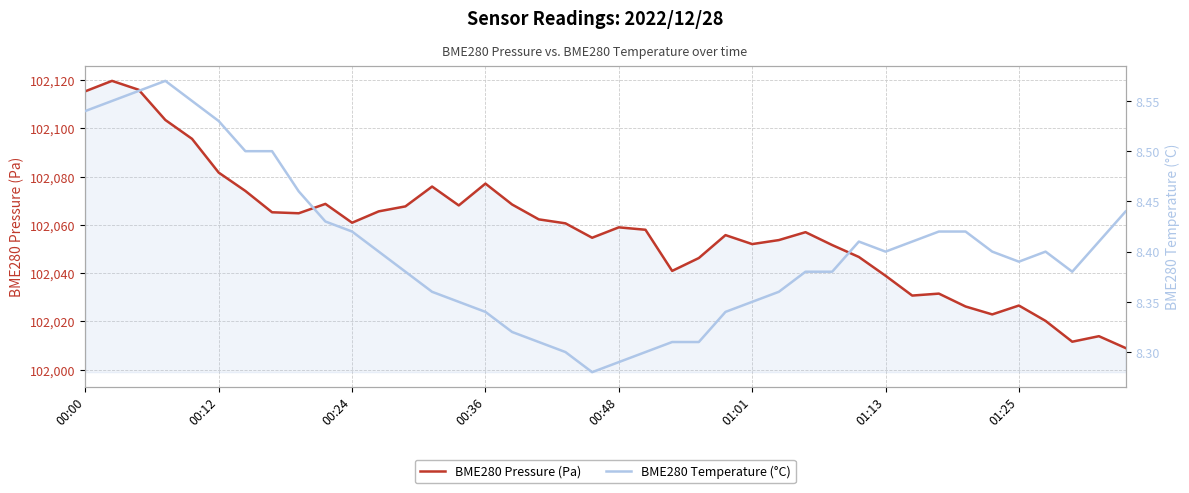

Where does the BME280 Pressure (Pa) series first go above 102059?

00:00